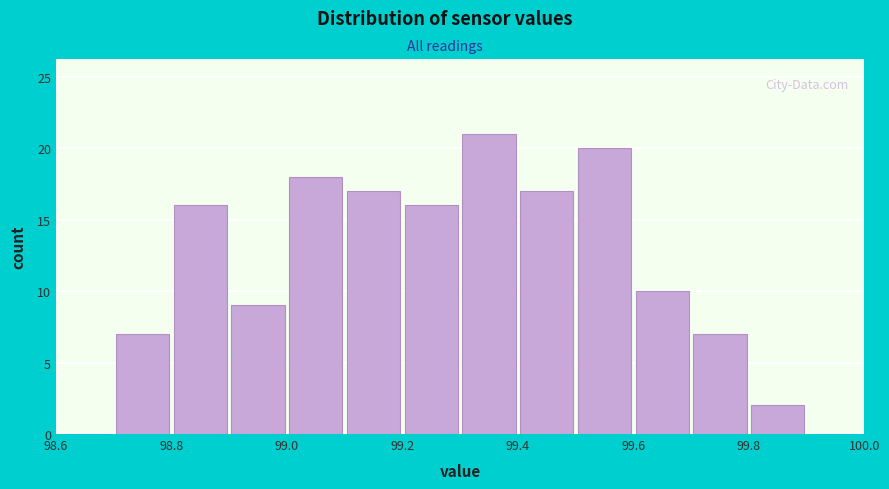

Reading left to right, transcribe this chart: for each bar, give the range it covers on the x-axis and its height. The values are not printed on the chart, so give them approximately, as read against the axis.

98.6 to 98.7: 0
98.7 to 98.8: 7
98.8 to 98.9: 16
98.9 to 99.0: 9
99.0 to 99.1: 18
99.1 to 99.2: 17
99.2 to 99.3: 16
99.3 to 99.4: 21
99.4 to 99.5: 17
99.5 to 99.6: 20
99.6 to 99.7: 10
99.7 to 99.8: 7
99.8 to 99.9: 2
99.9 to 100.0: 0